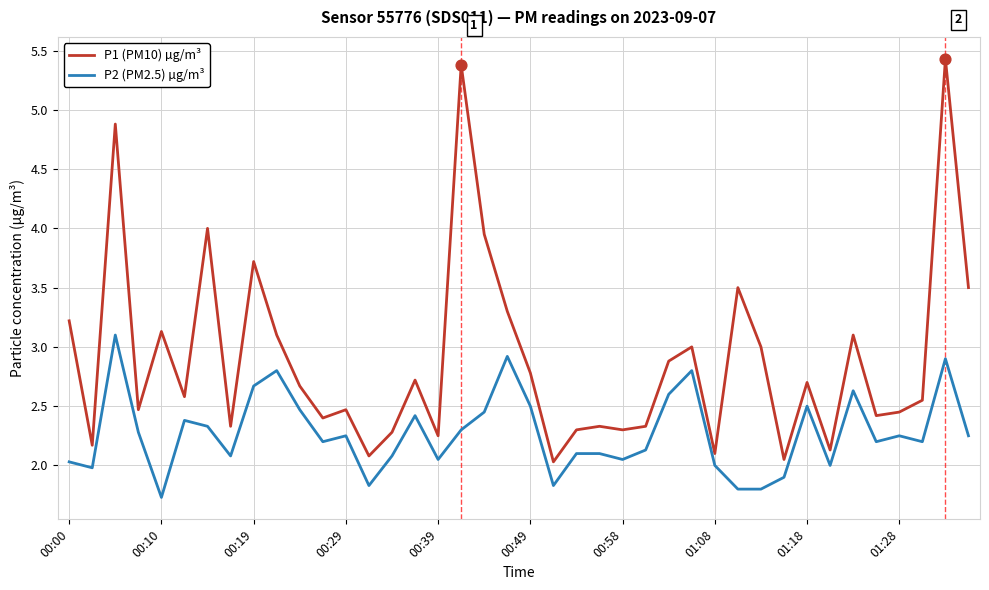

Which series has the widest spread of values?

P1 (PM10) µg/m³